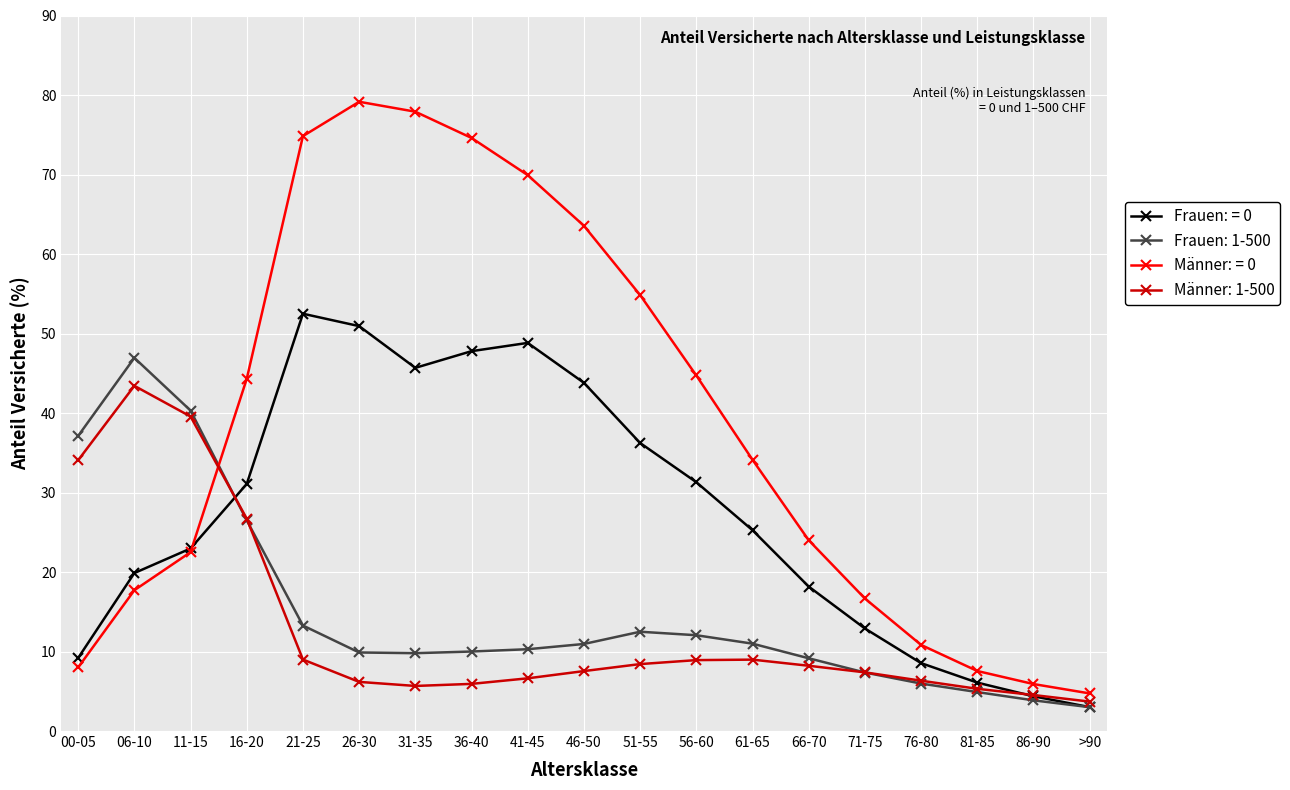

The Frauen: 1-500 series shows 13.5 at 31-35. True or false?

False